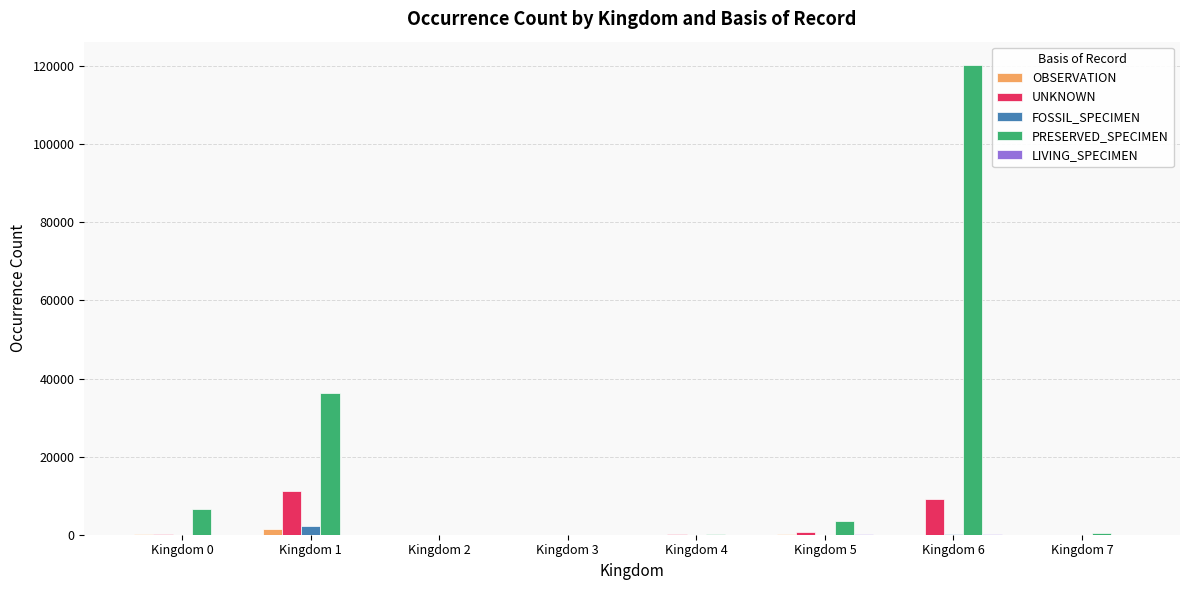

What is the sum of all UNKNOWN values?

21237